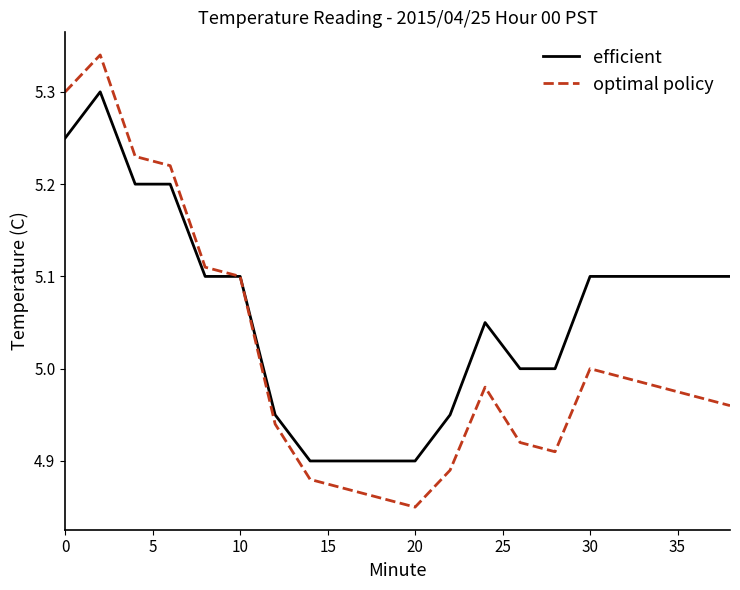

Which series has the largest range (max minus min)?

optimal policy